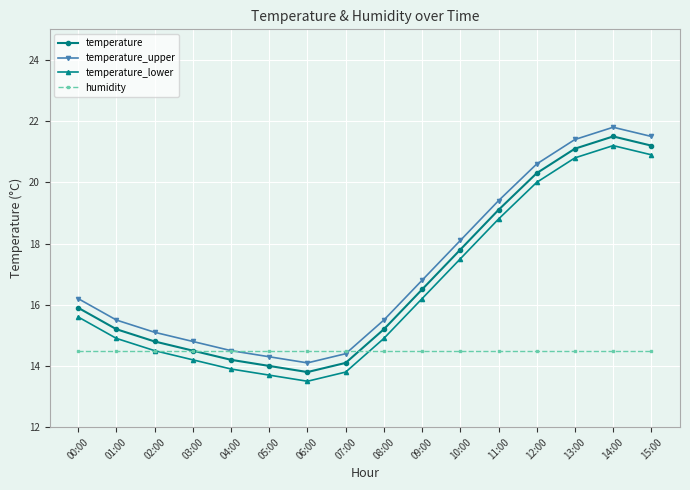

In temperature_lower, how many points are higher than both neighbors (excluding endpoints)?

1